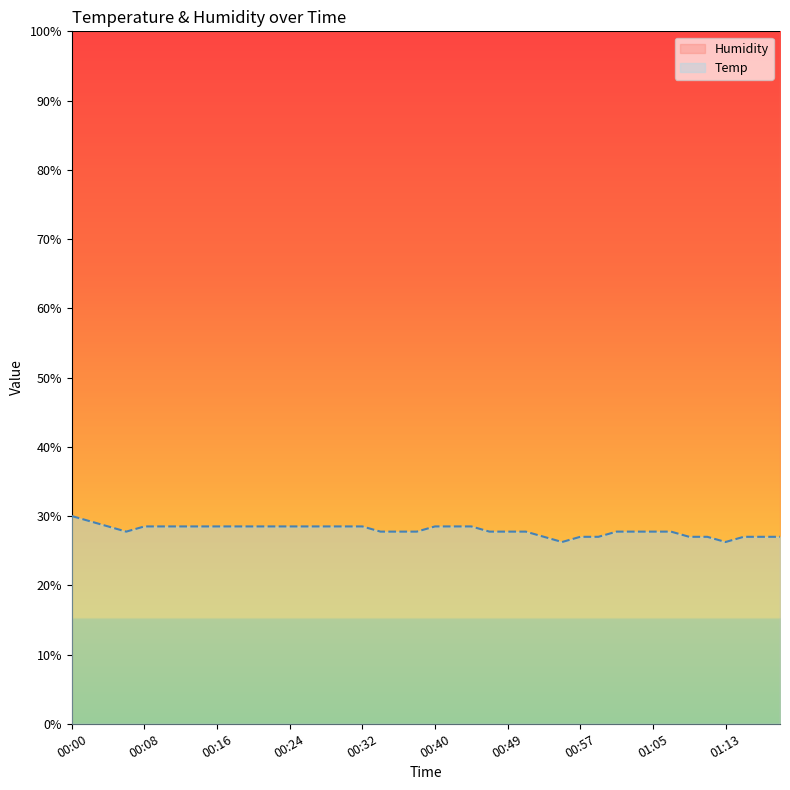

Which label corresponds to the largest value in the chart?

00:00